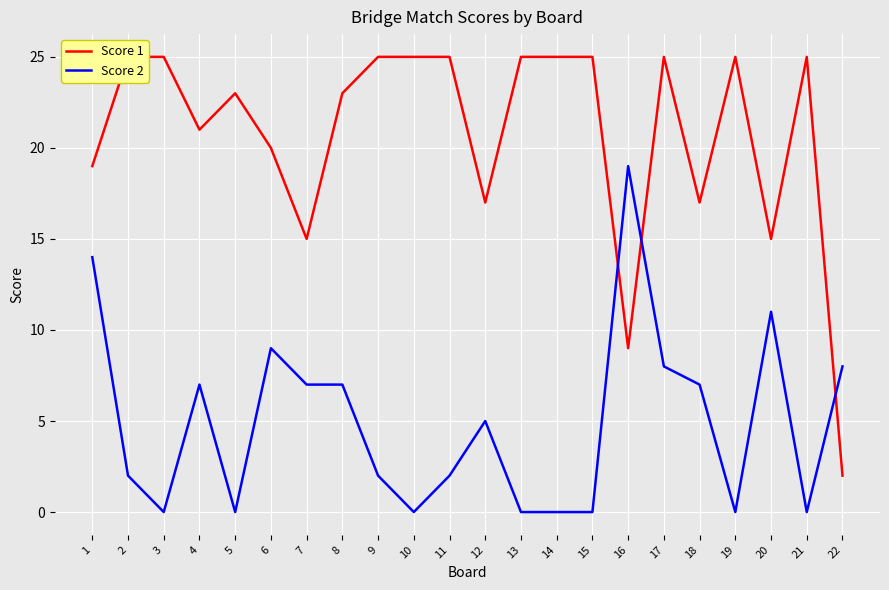

Where is Score 2 nearest to the value 9?

6